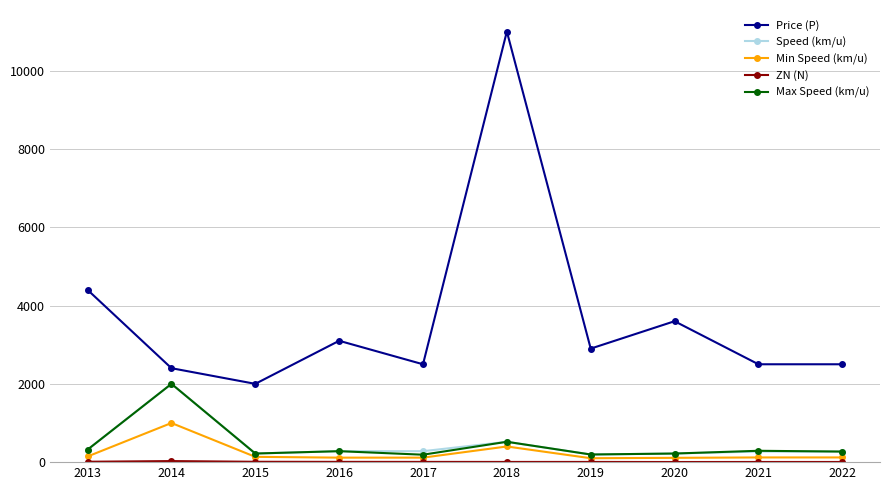

Where is Max Speed (km/u) nearest to the value 1095?

2018